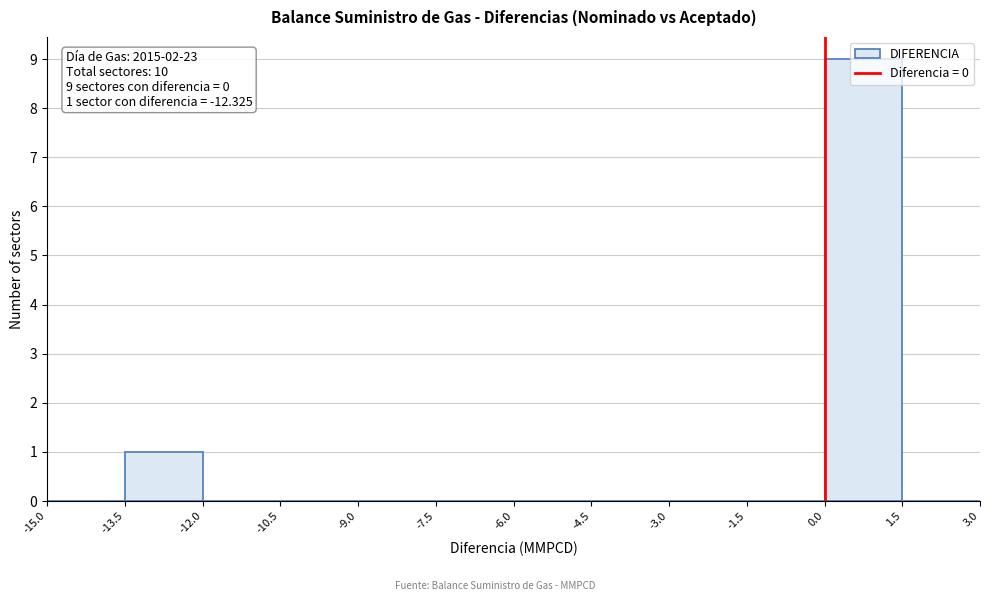

Which range on the x-axis has the tallest bar?

0.0 to 1.5